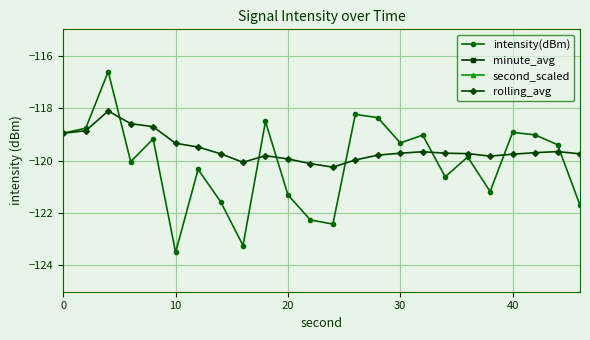

What is the value of the rolling_avg point at the 9th from the left?

-120.1